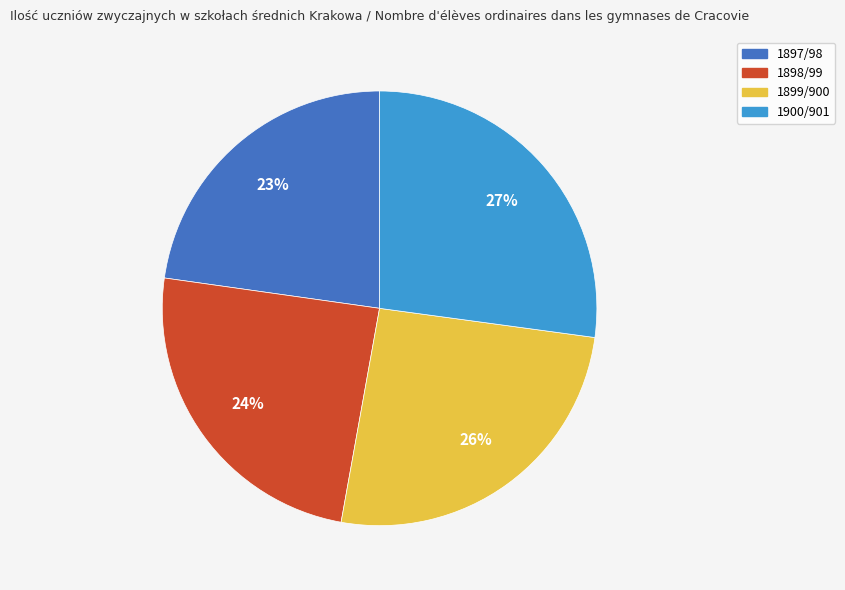

Does 1898/99 represent more than half of the total?

No